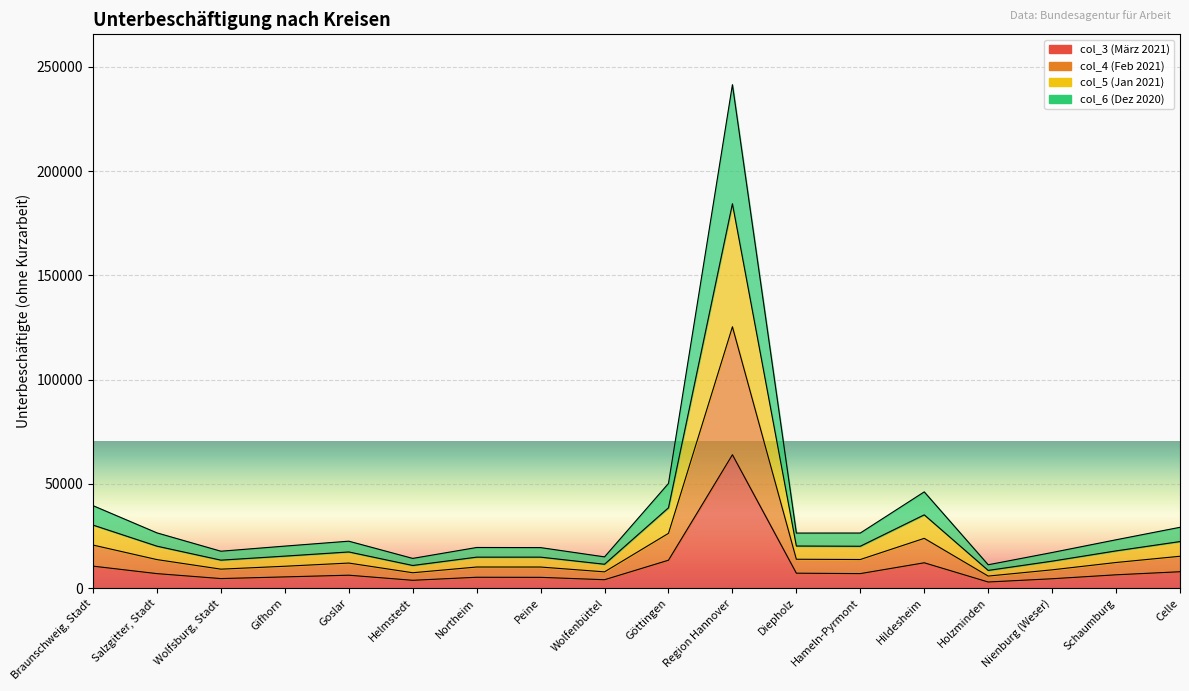

Rank the categories by col_3 (März 2021) value from highest to lowest.

Region Hannover, Göttingen, Hildesheim, Braunschweig, Stadt, Celle, Diepholz, Hameln-Pyrmont, Salzgitter, Stadt, Schaumburg, Goslar, Gifhorn, Northeim, Peine, Wolfsburg, Stadt, Nienburg (Weser), Wolfenbüttel, Helmstedt, Holzminden